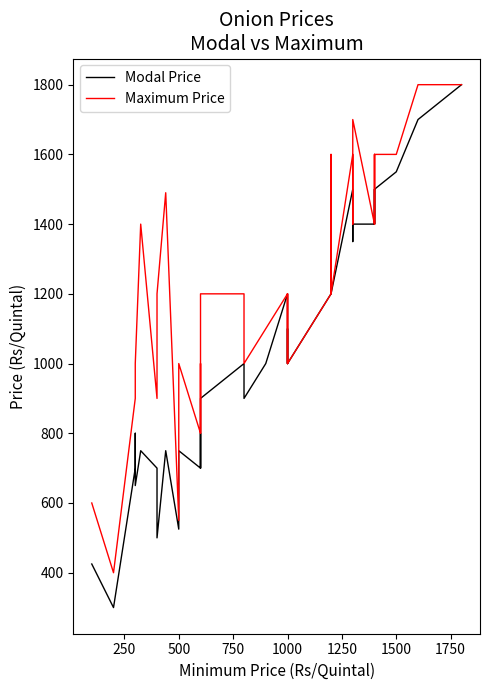

Rank the series by their maximum value, from lowest to highest.

Modal Price, Maximum Price